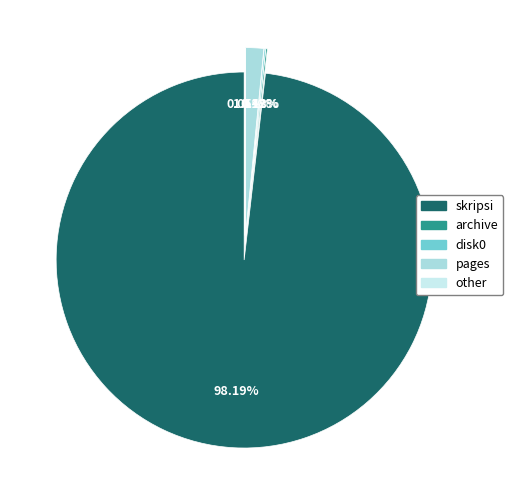

How many slices are in this pie chart?

5